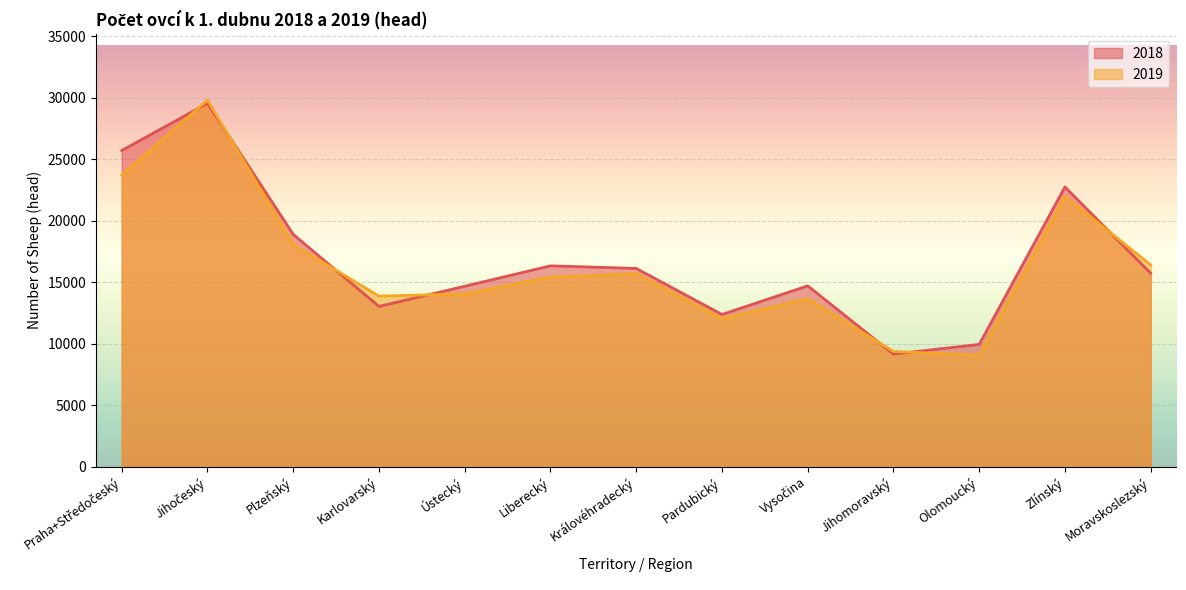

How many lines are shown in the chart?

2